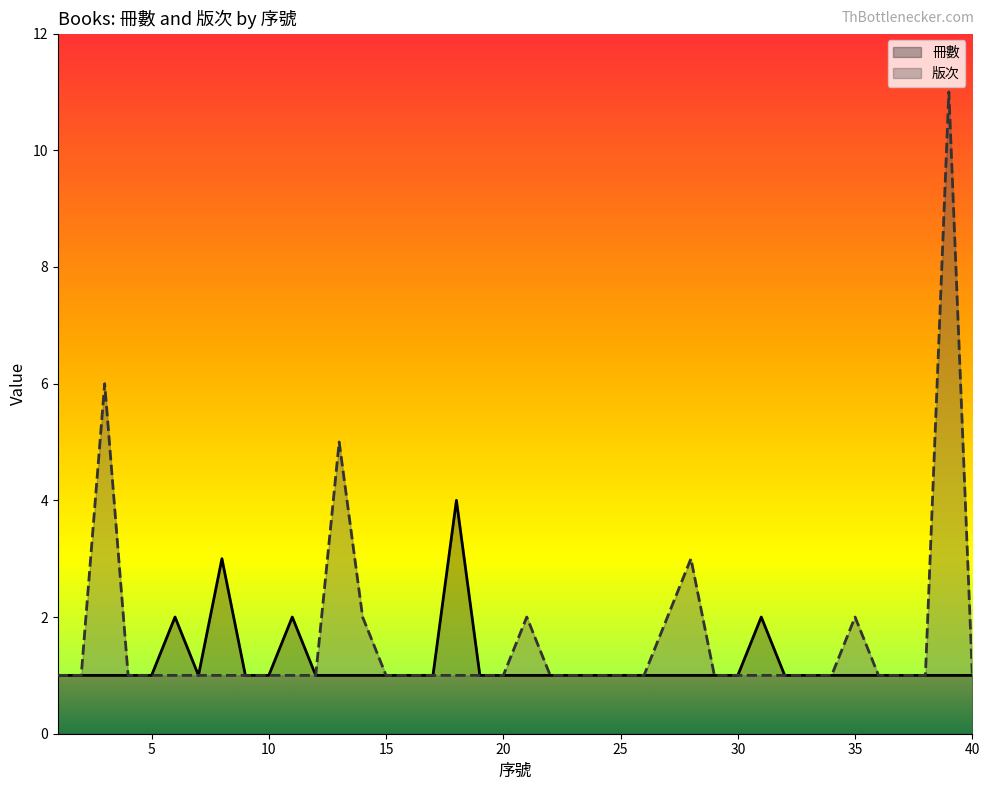

In 冊數, how many points are lower than both neighbors (excluding endpoints)?

1